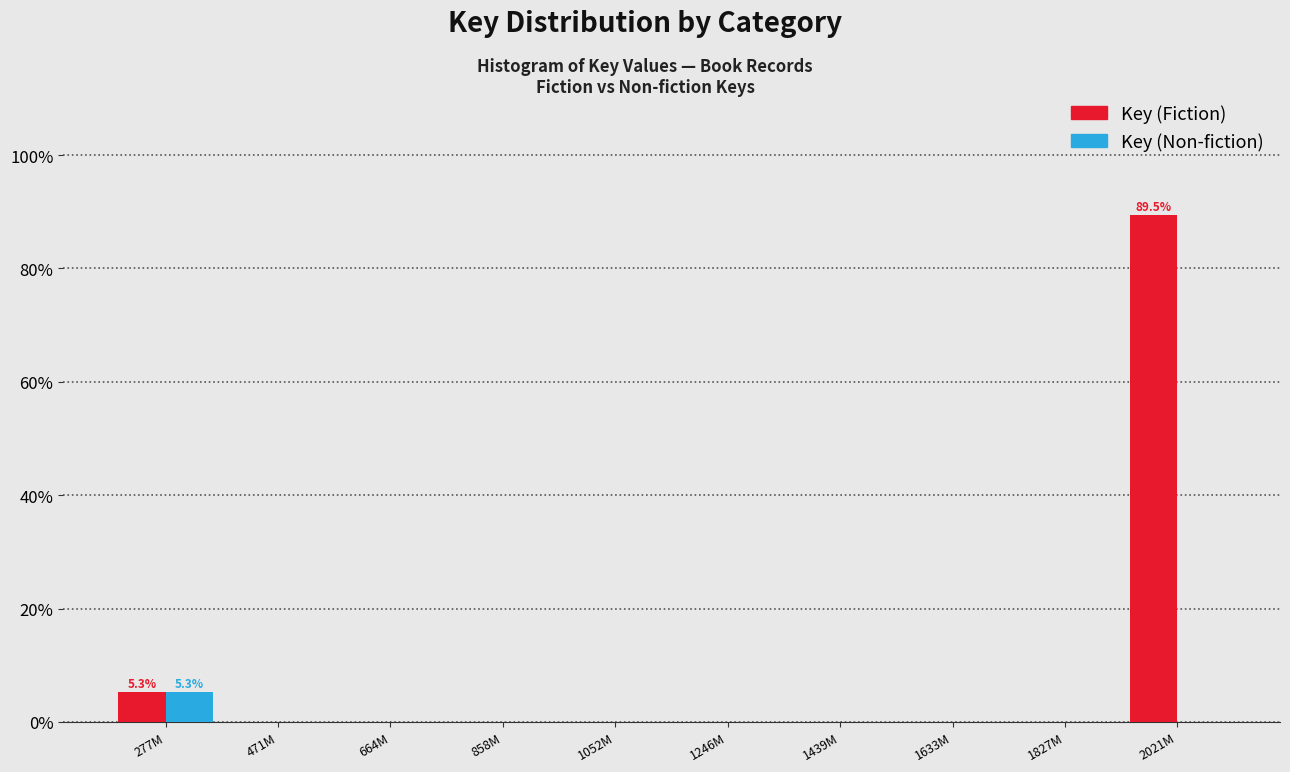

Reading right to left, extract all data points from this chart.

Key (Fiction): 2021M=89.5	1827M=0.0	1633M=0.0	1439M=0.0	1246M=0.0	1052M=0.0	858M=0.0	664M=0.0	471M=0.0	277M=5.3
Key (Non-fiction): 2021M=0.0	1827M=0.0	1633M=0.0	1439M=0.0	1246M=0.0	1052M=0.0	858M=0.0	664M=0.0	471M=0.0	277M=5.3